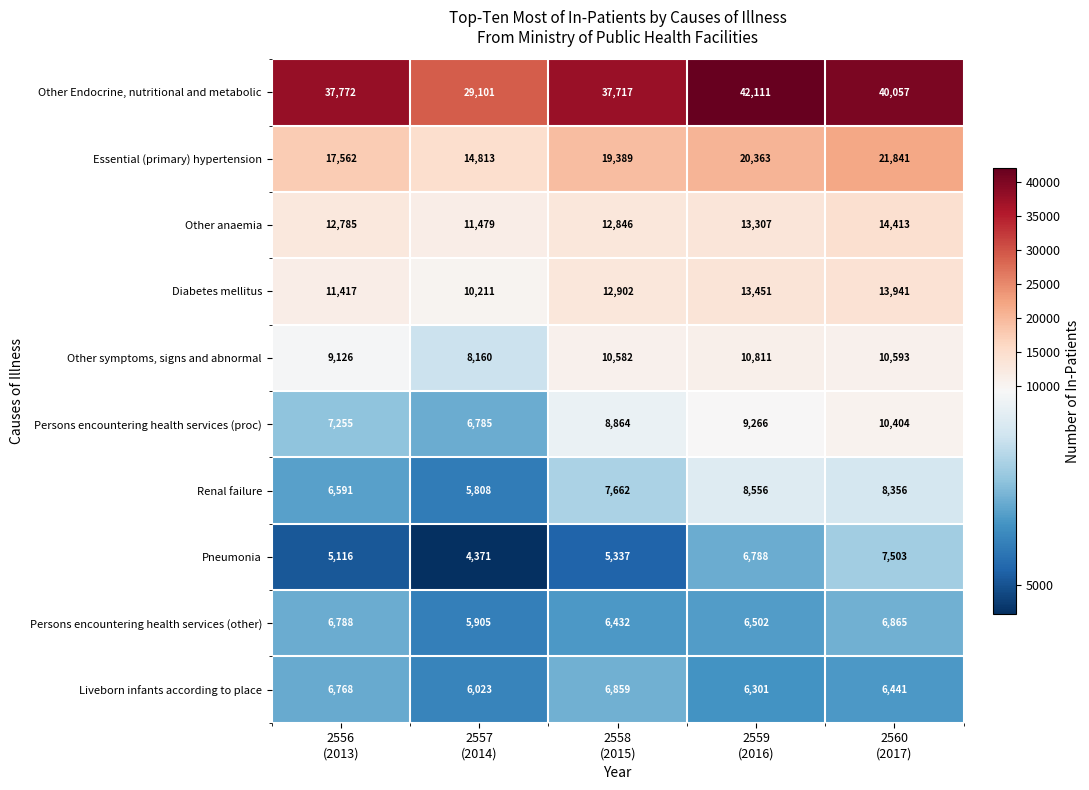

How many Liveborn infants according to place values are between 6301 and 6768?

3